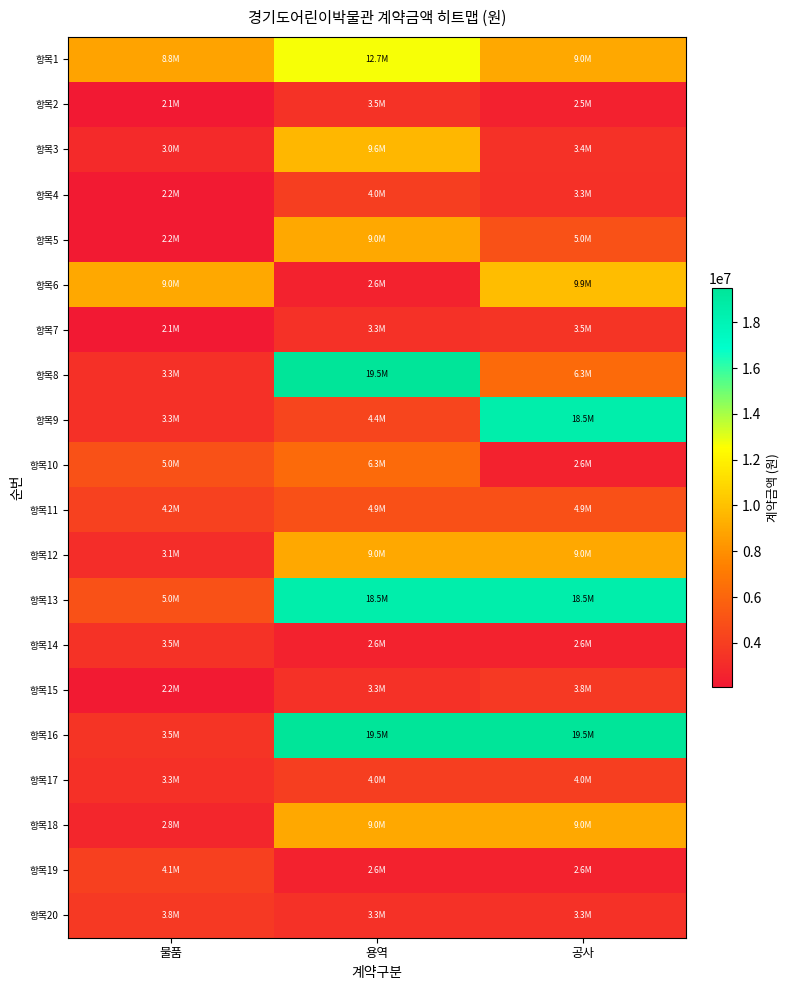

Rank the series at 물품 from highest to lowest value.

항목6, 항목1, 항목10, 항목13, 항목11, 항목19, 항목20, 항목16, 항목14, 항목8, 항목9, 항목17, 항목12, 항목3, 항목18, 항목4, 항목5, 항목15, 항목2, 항목7